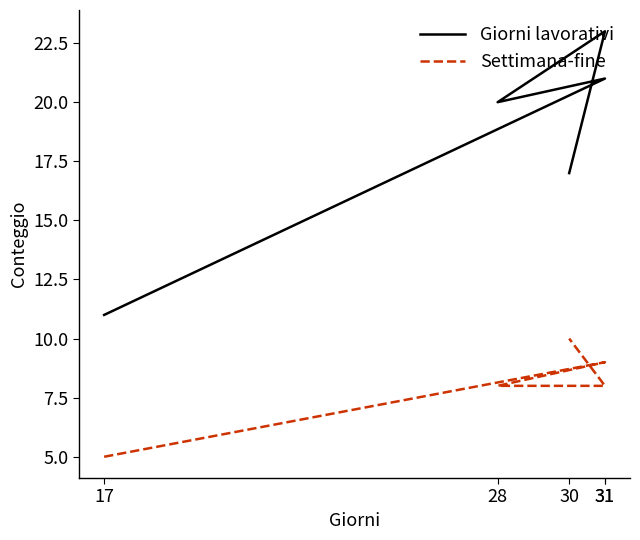

How many interior local peaks does the Settimana-fine series have?

1